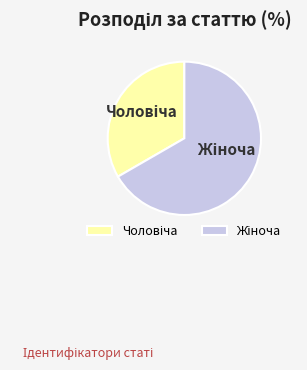

Is there a majority slice in this chart?

Yes